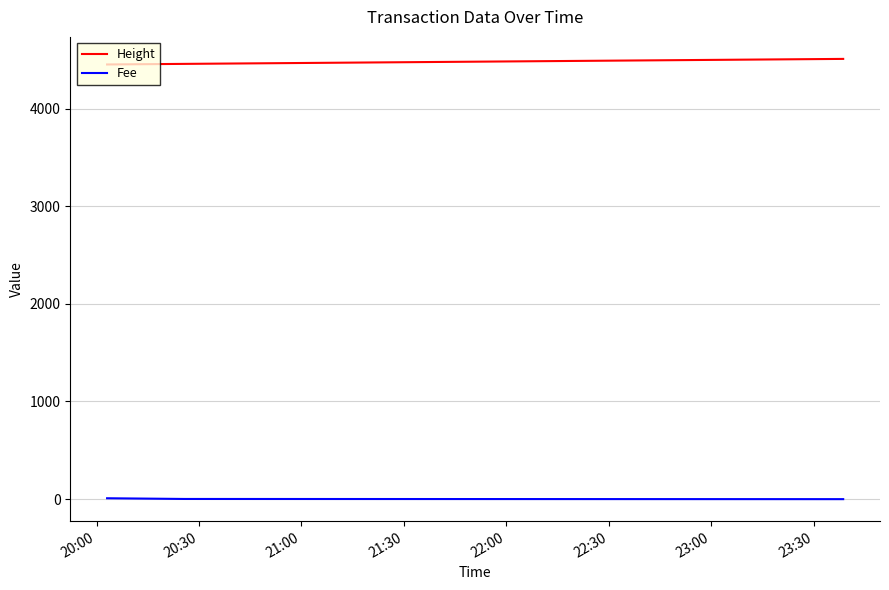

How many categories are shown in the chart?

3